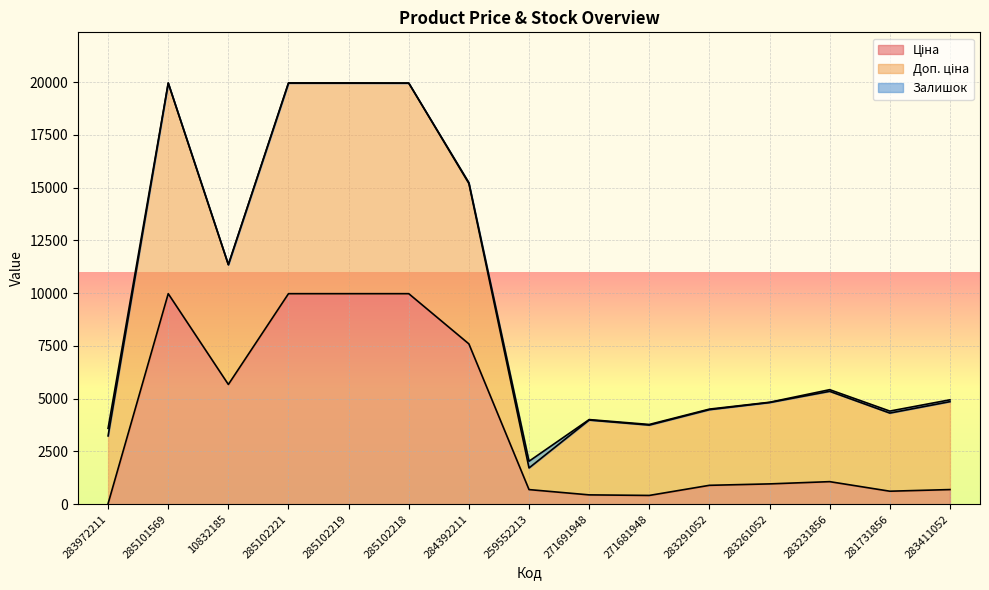

Between 283231856 and 283411052, which is larger?

283231856